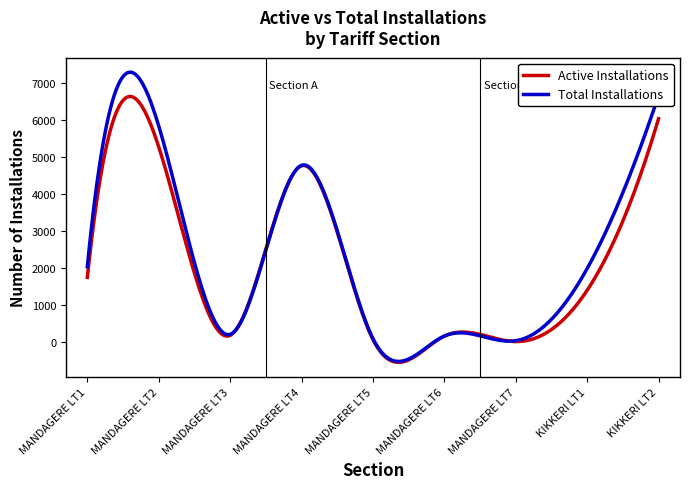

Rank the series by their maximum value, from highest to lowest.

Total Installations, Active Installations